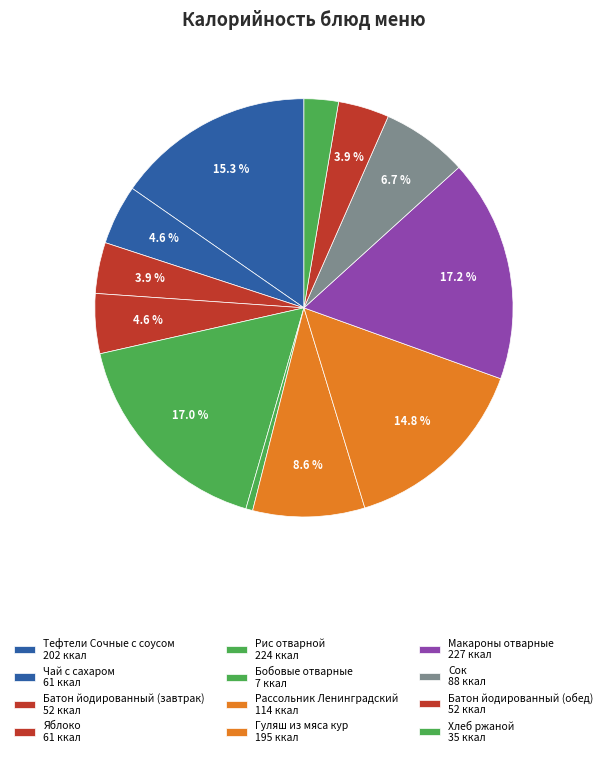

Is there any slice that represents more than half of the pie?

No